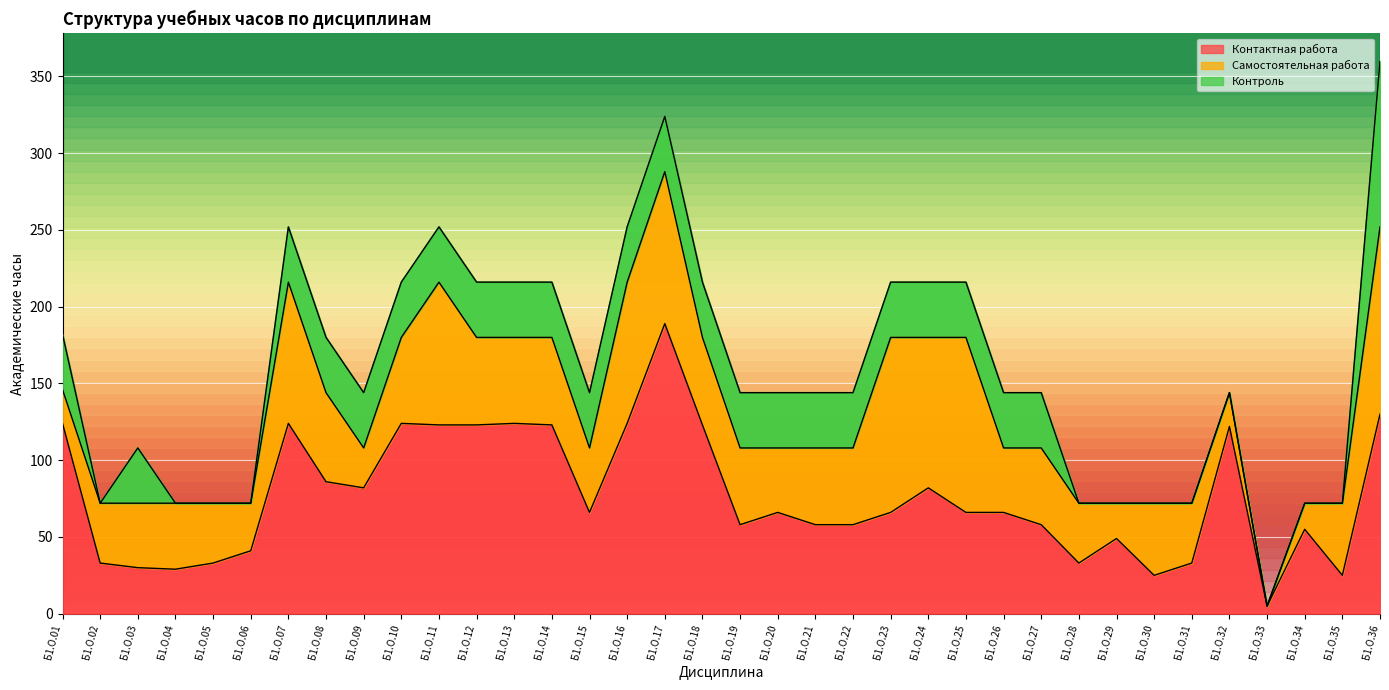

Where do Контактная работа and Самостоятельная работа first cross each other?

Б1.О.01 and Б1.О.02